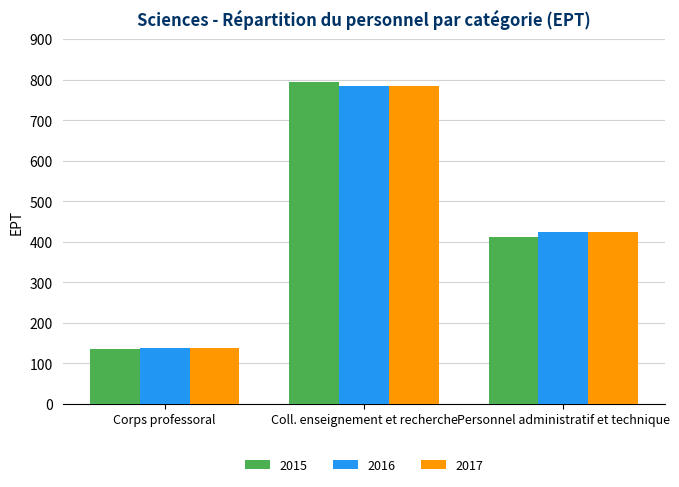

What is the total value across all series at Corps professoral?

413.5